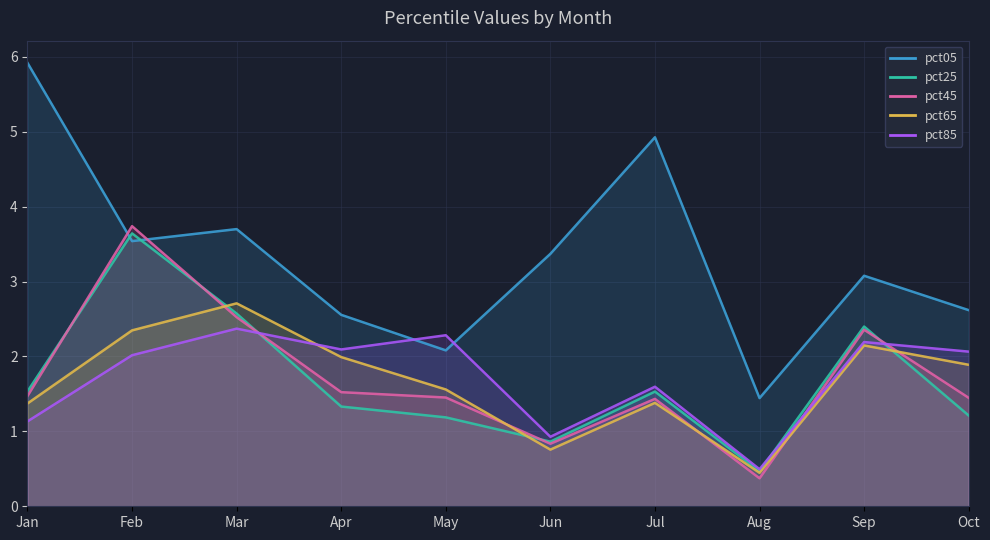

How many interior local valleys does the pct45 series have?

2